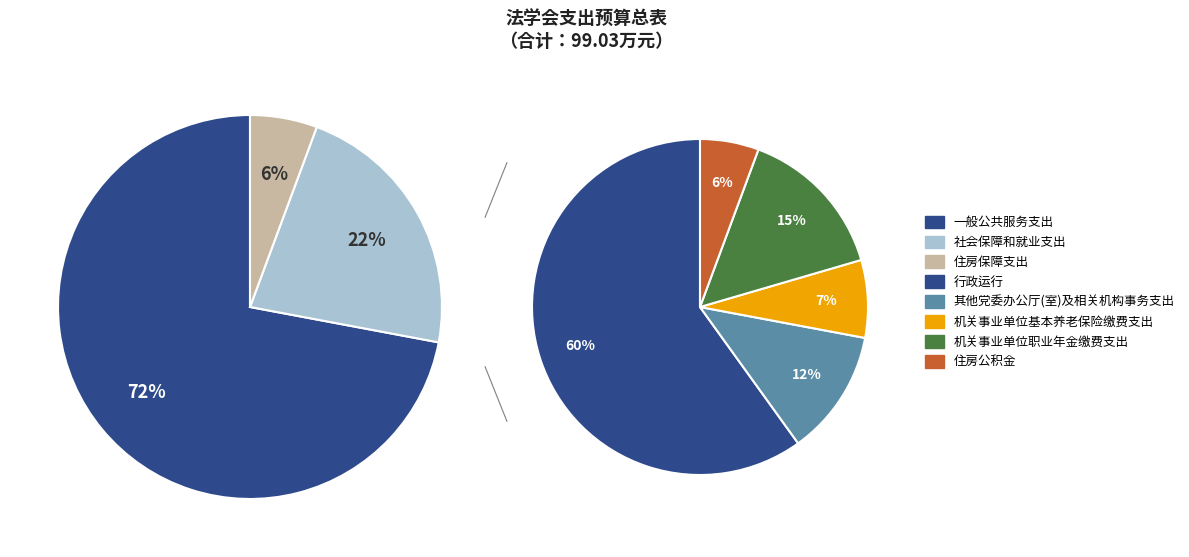

To the nearest percent, what is the average slice percentage?

33%